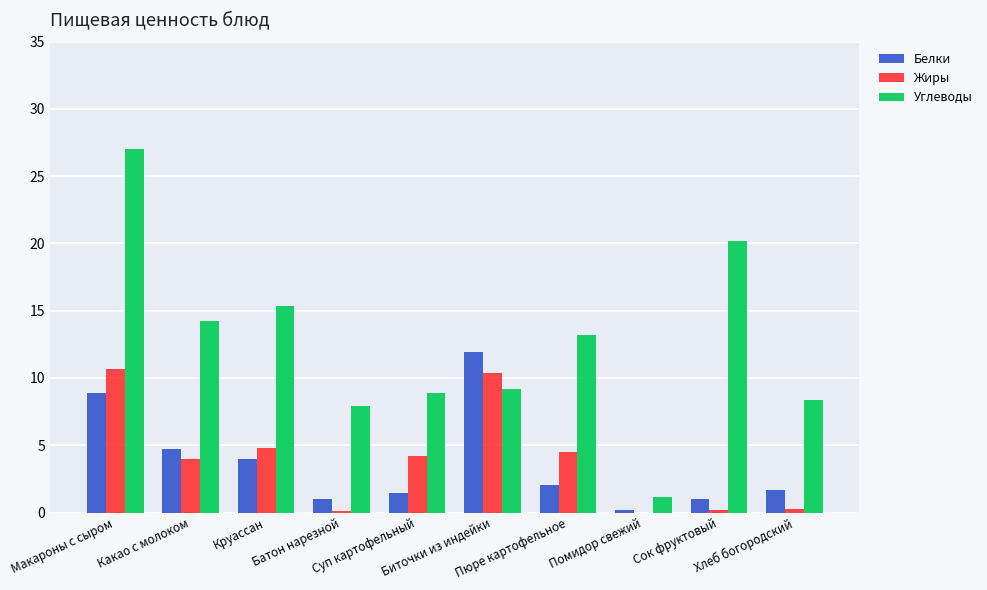

Is it true that Белки equals 1.5 at Суп картофельный?

True